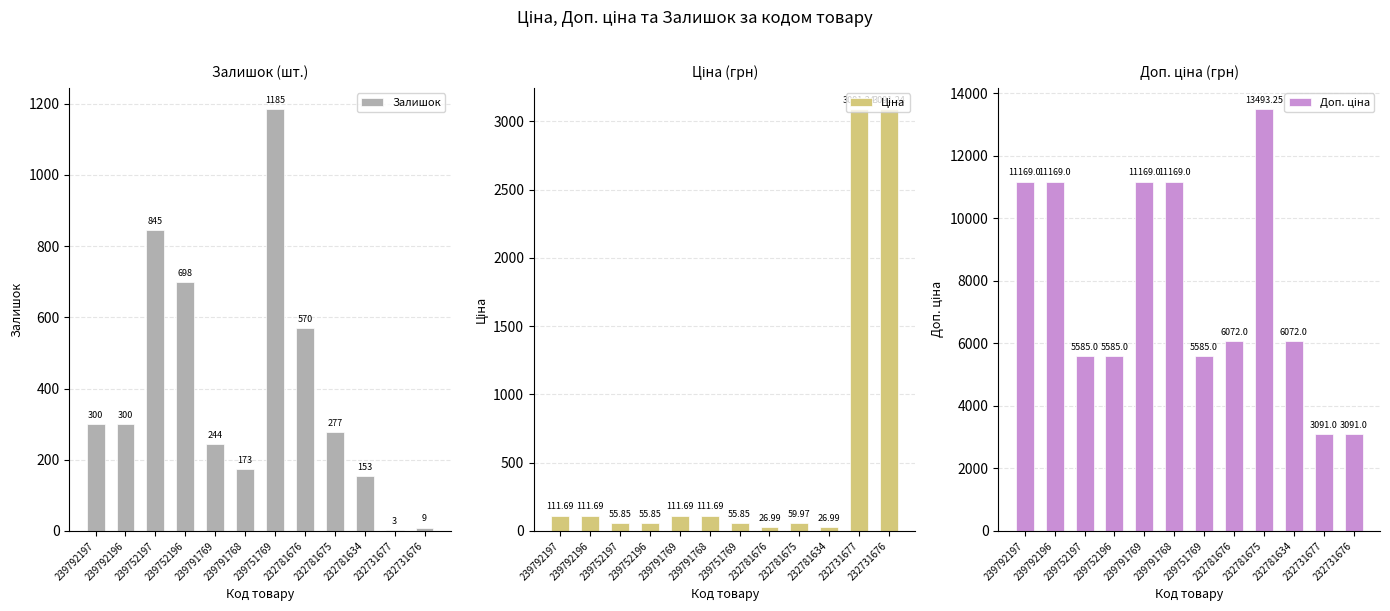

How many bars are there in total?

36